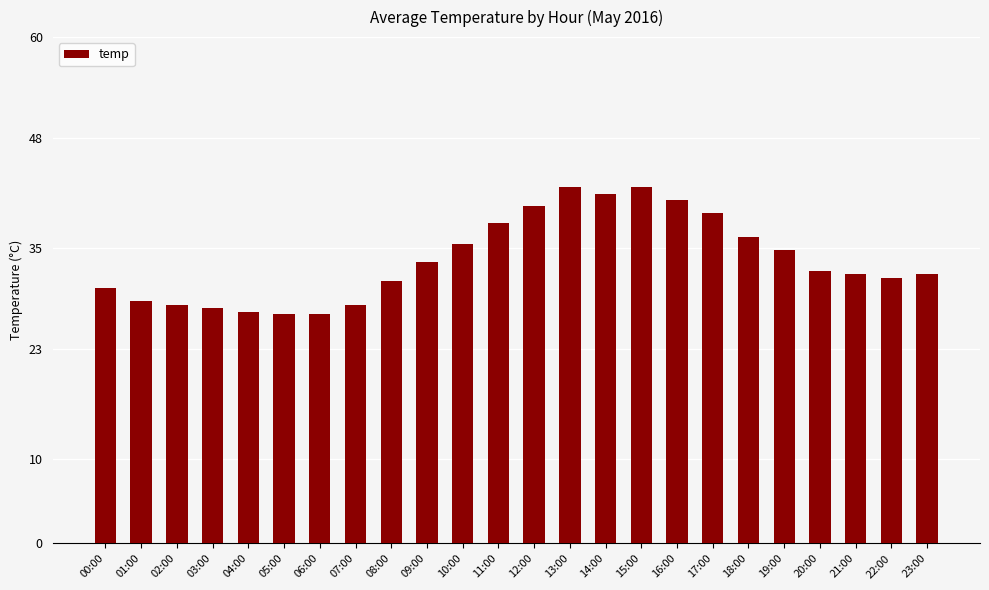

Is it true that the value at 20:00 is 17.0?

False